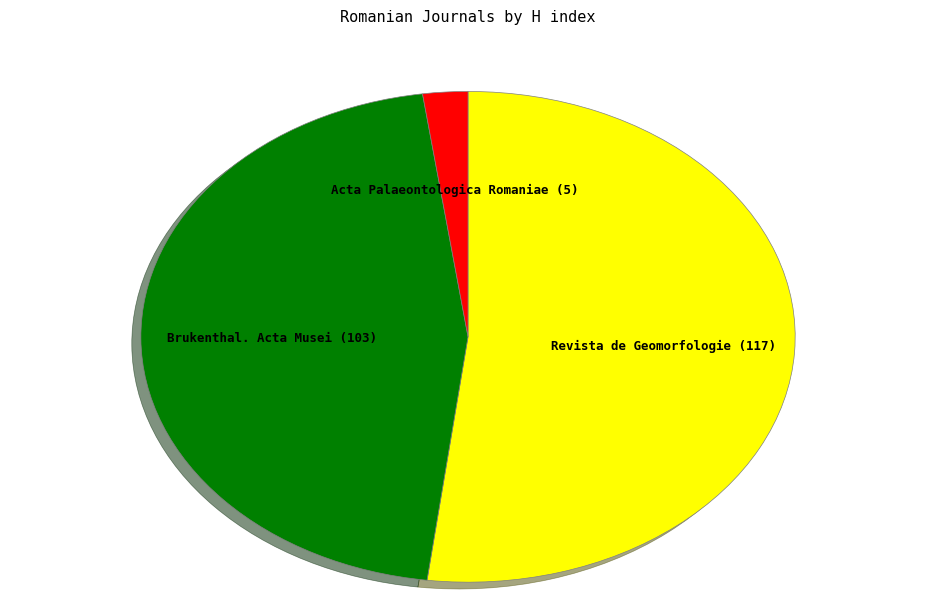

Does any single category account for the majority?

Yes